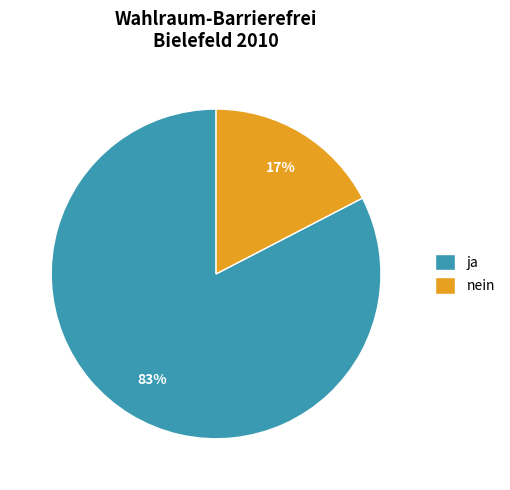

The nein slice represents 17% of the pie. True or false?

True